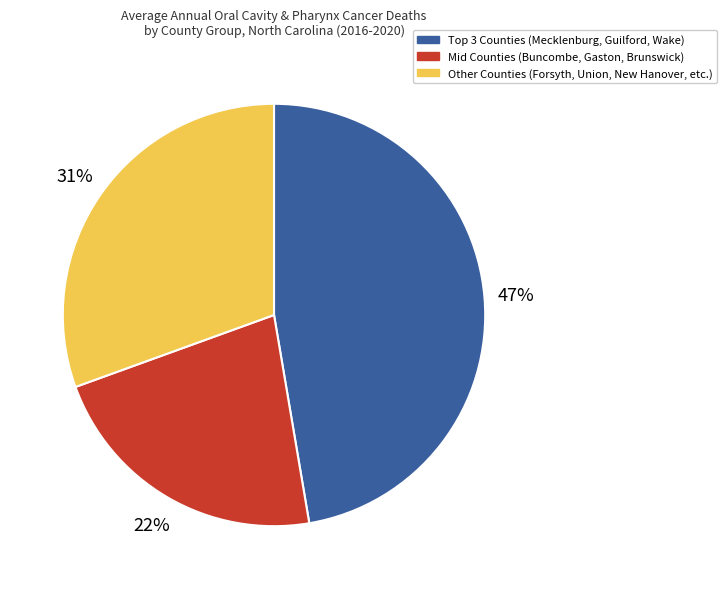

Rank the categories by value from lowest to highest.

Mid Counties (Buncombe, Gaston, Brunswick), Other Counties (Forsyth, Union, New Hanover, etc.), Top 3 Counties (Mecklenburg, Guilford, Wake)